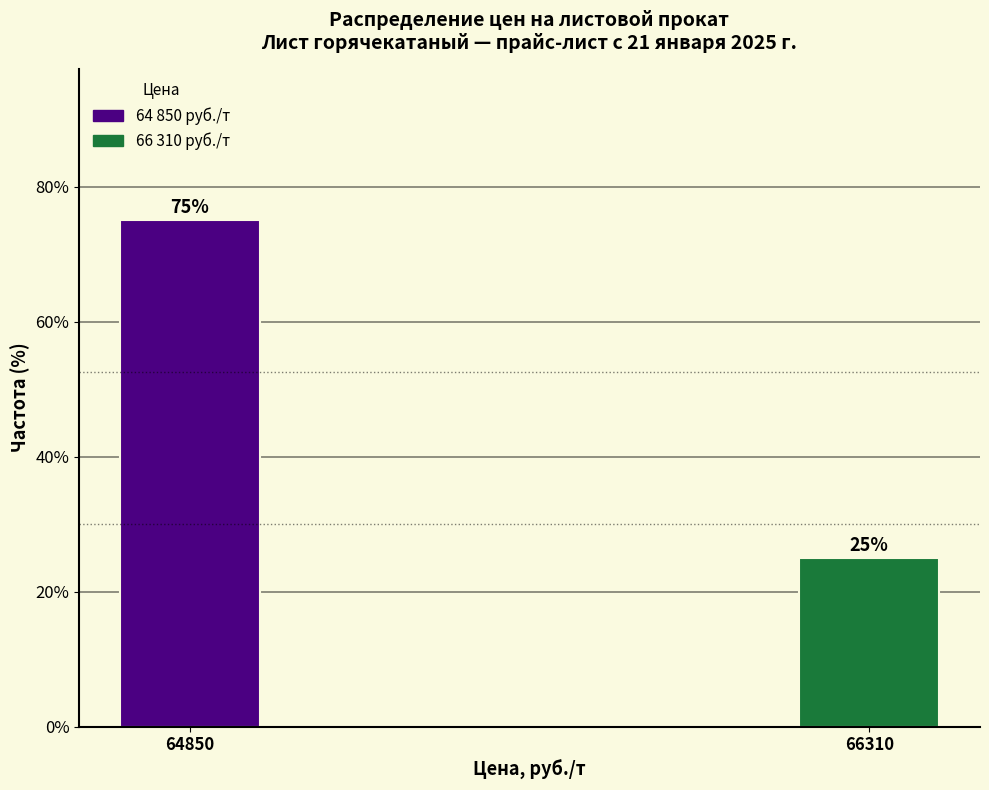

Reading left to right, what are all the values shown in this chart?

64850=75	66310=25